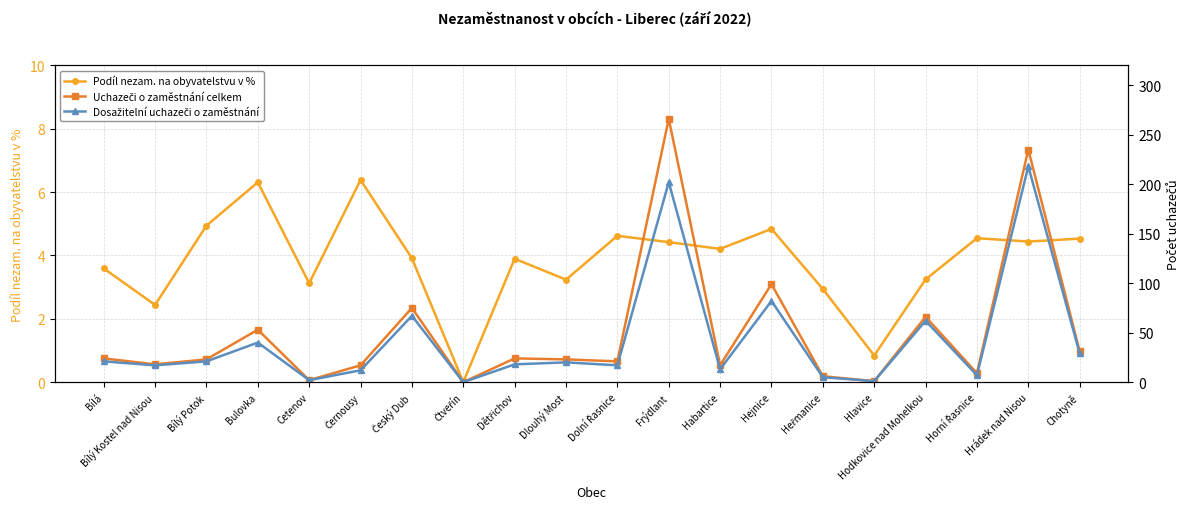

What is the average value of the Podíl nezam. na obyvatelstvu v % series?

3.8